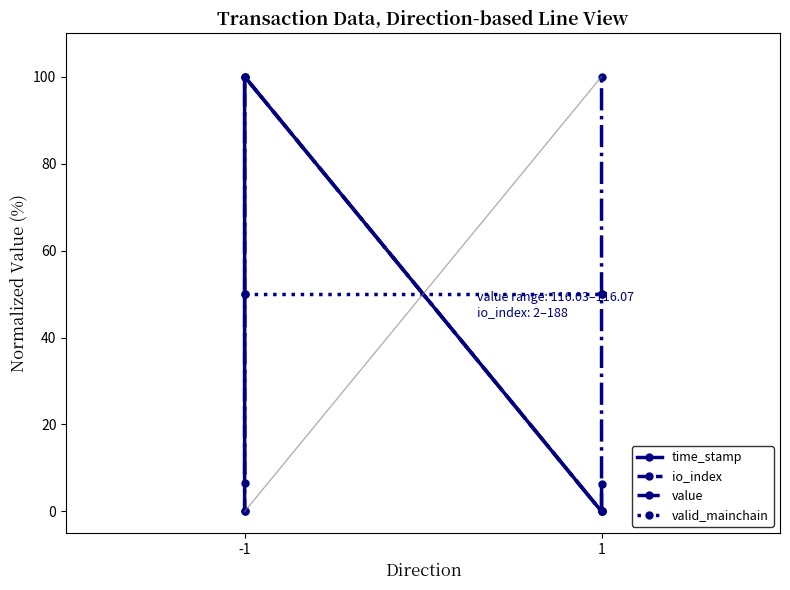

How many lines are shown in the chart?

4